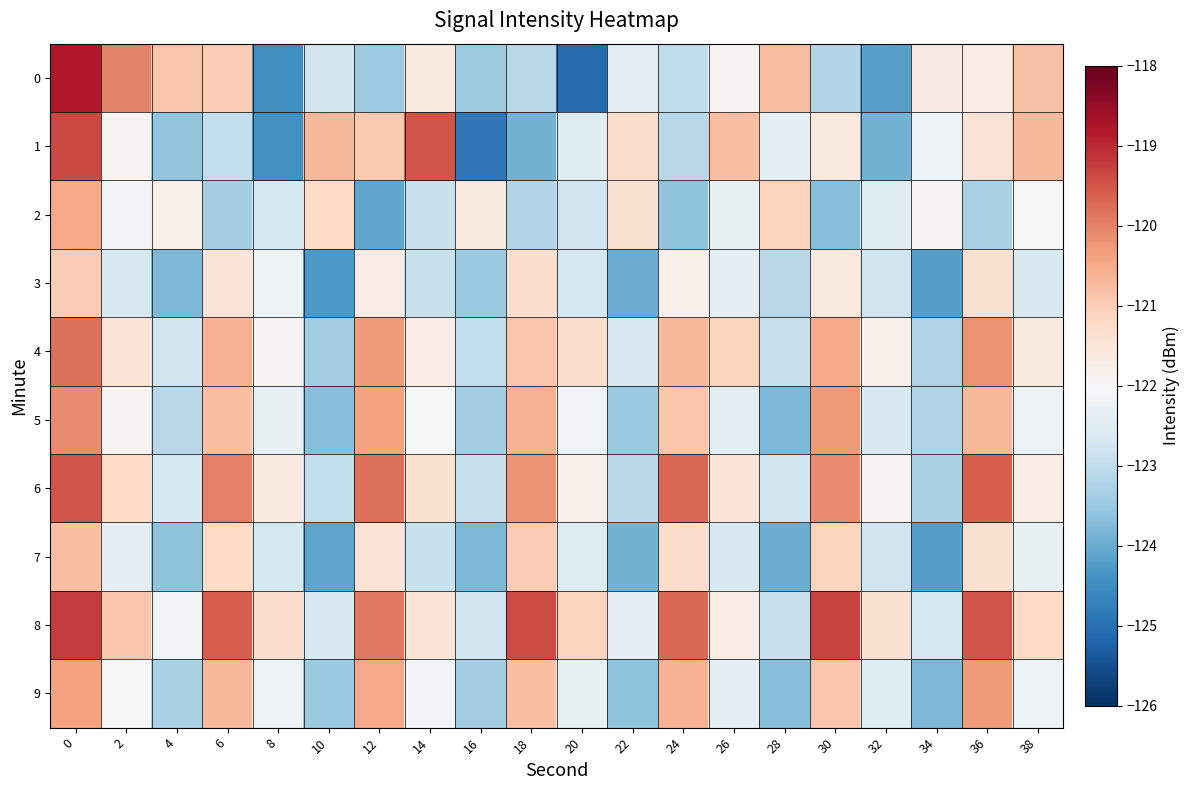

What is the total value across all series at 24?

-1214.4